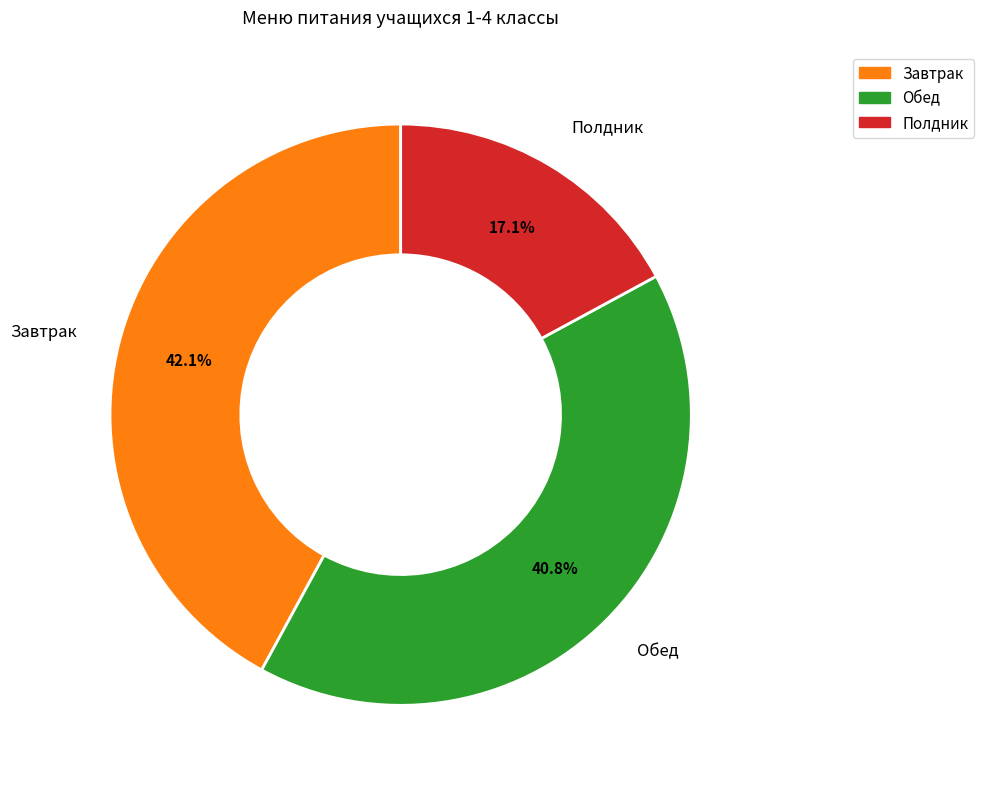

Is there any slice that represents more than half of the pie?

No